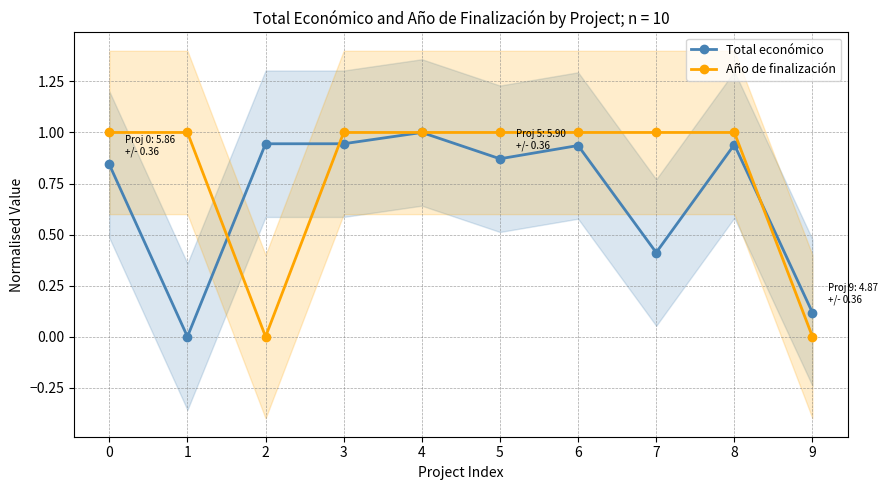

List the labels in order of Año de finalización value, largest first.

0, 1, 3, 4, 5, 6, 7, 8, 2, 9